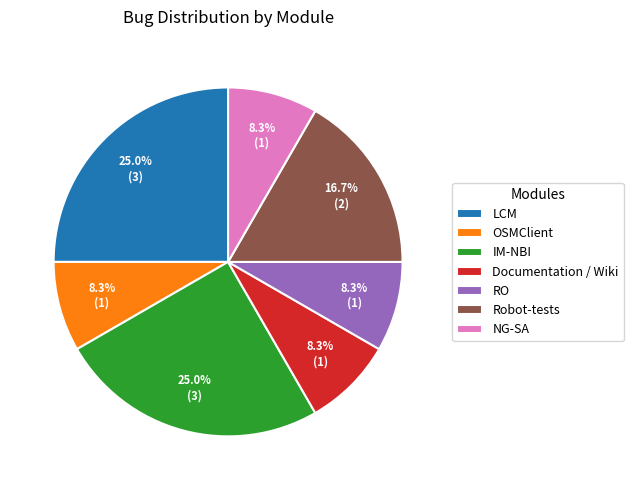

Count the number of slices in the pie.

7